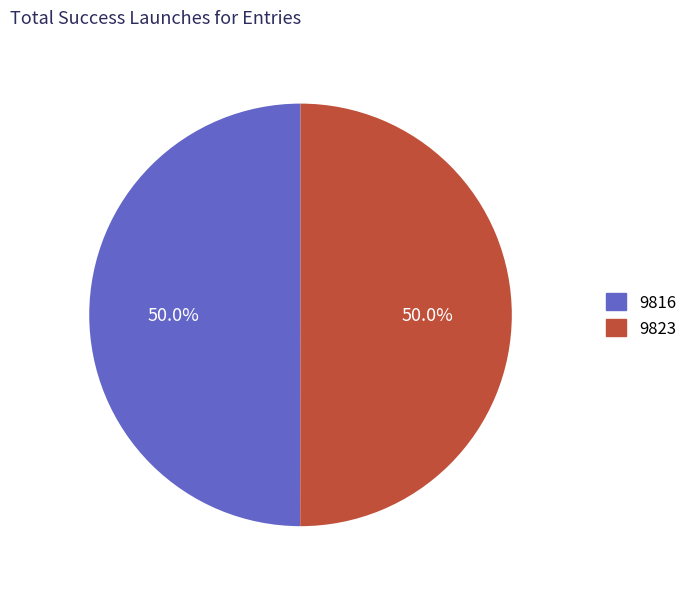

Combined, what portion of the pie is 9816 and 9823?

100.0%